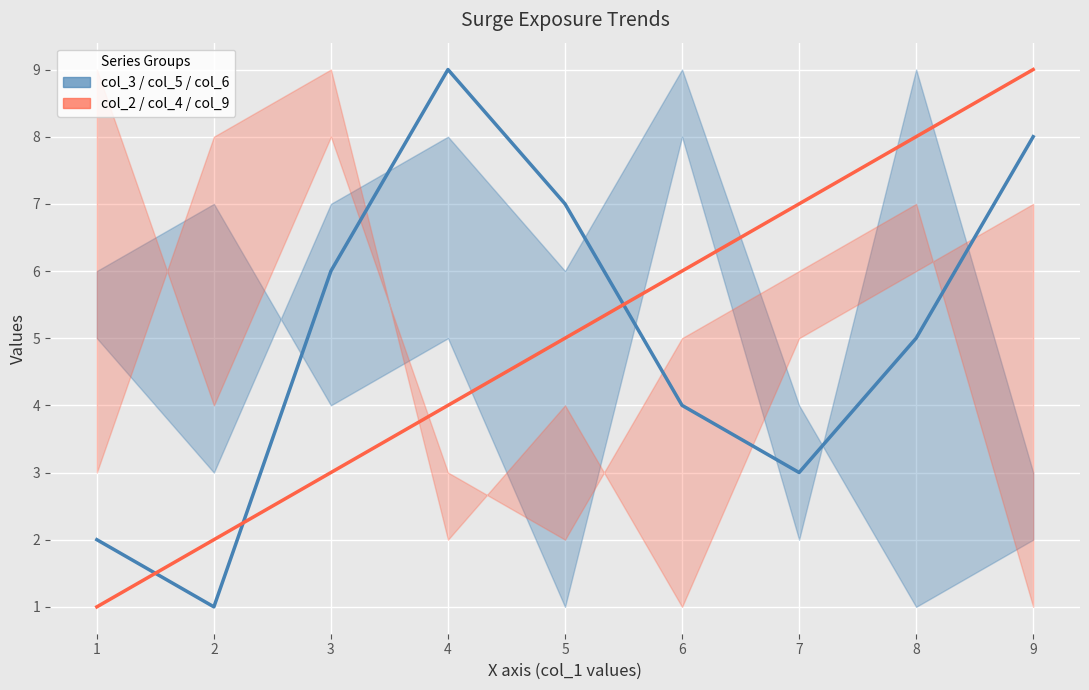

True or false: col_2 (red center) has a value of 5 at 3.

False